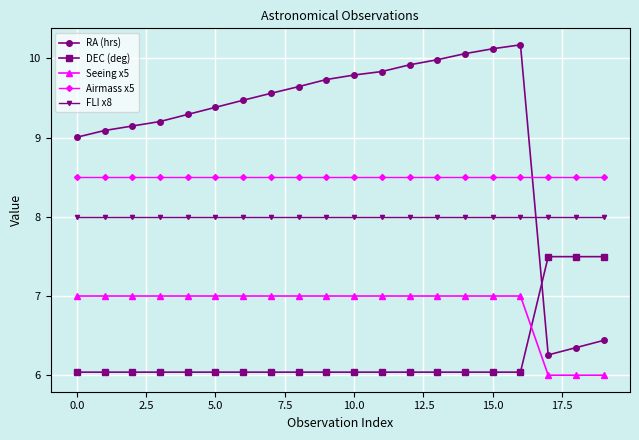

Which series has the largest range (max minus min)?

RA (hrs)